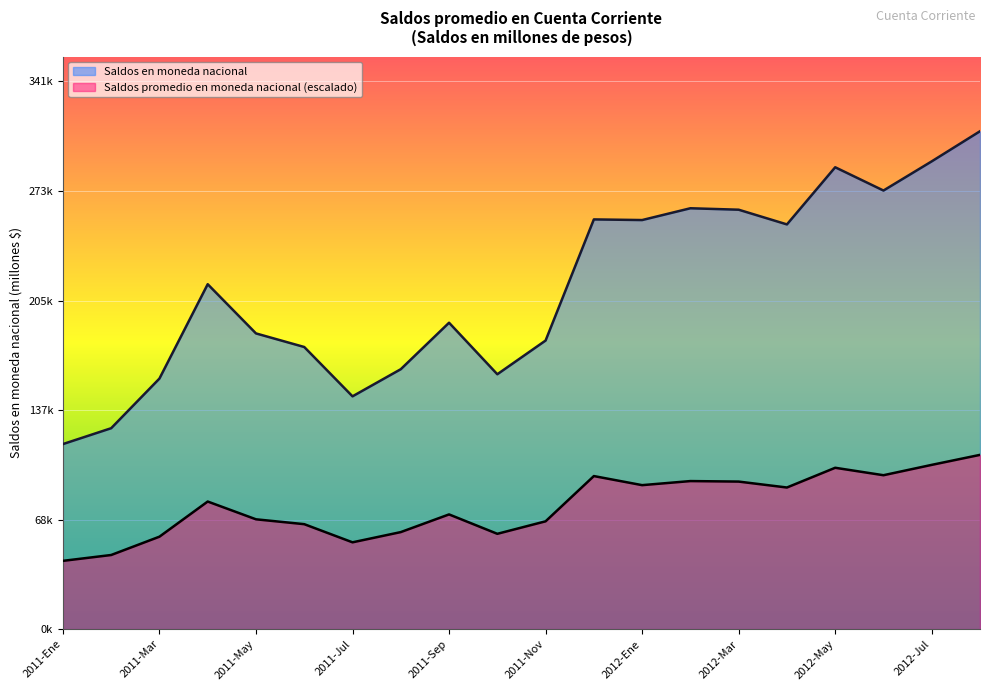

Count the number of categories in the chart.

20